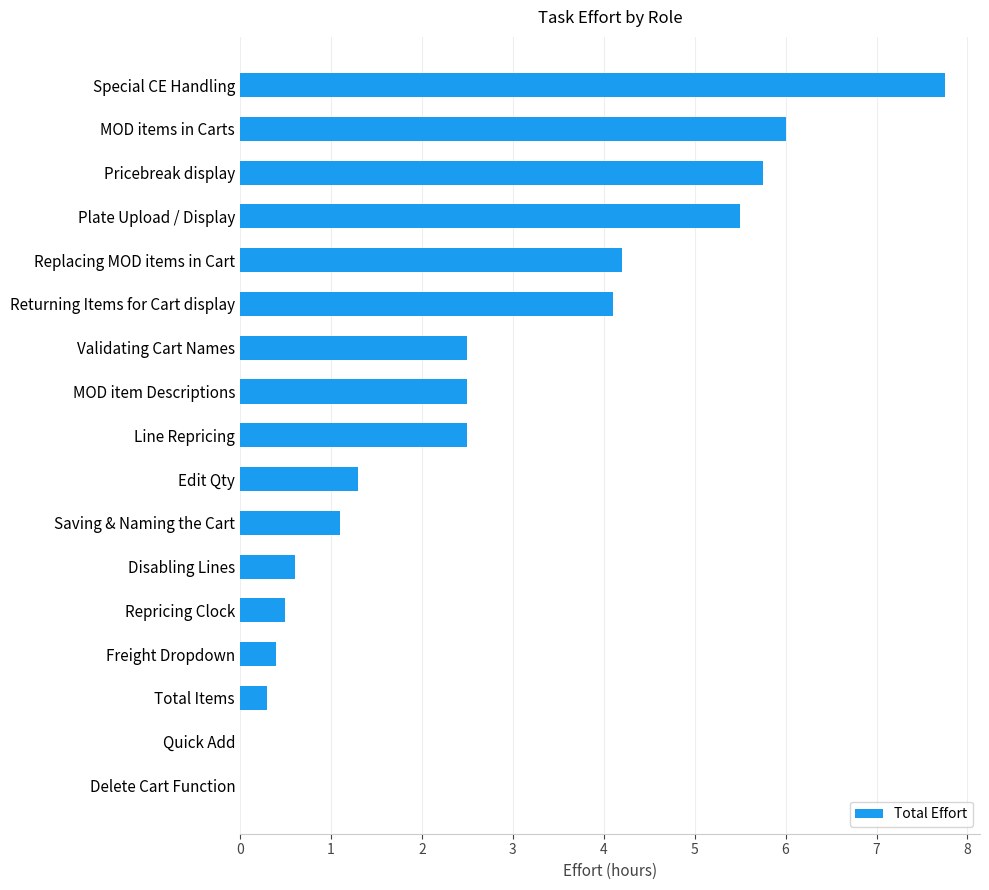

True or false: the data shows 1.7 at Saving & Naming the Cart.

False